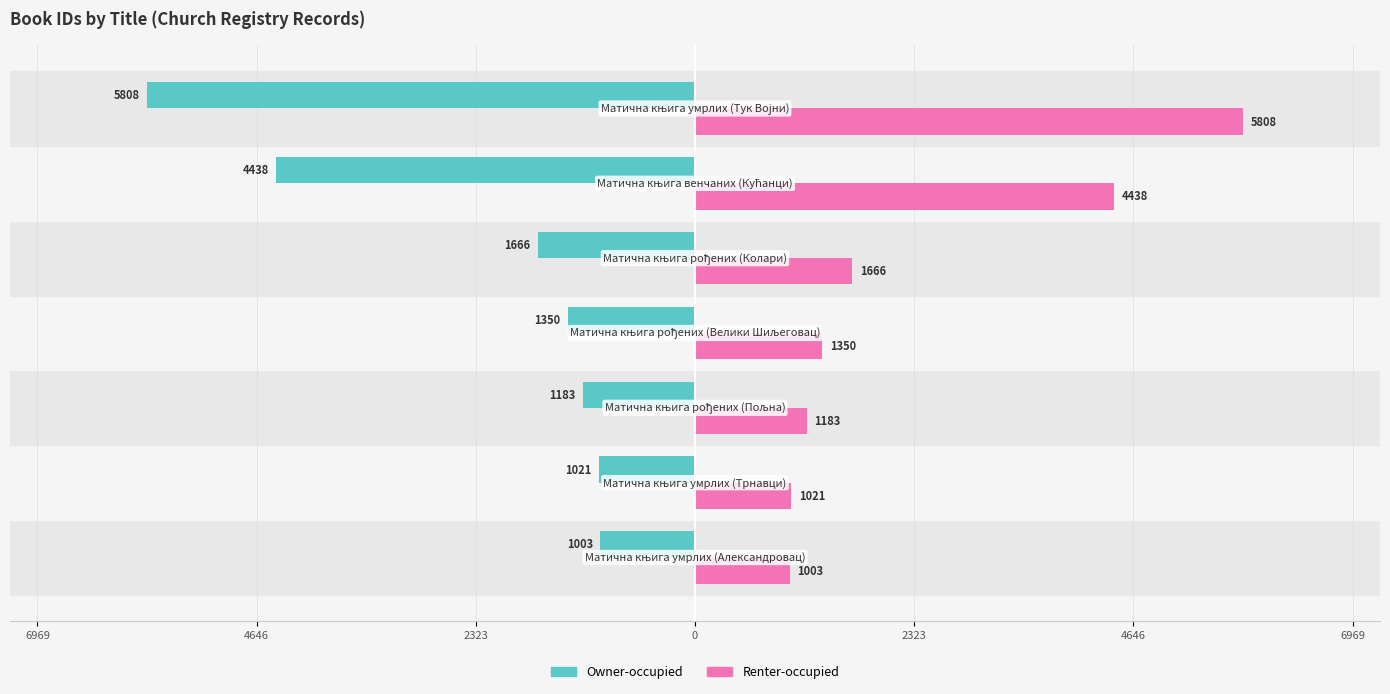

What are all the series names shown in the legend?

Owner-occupied, Renter-occupied